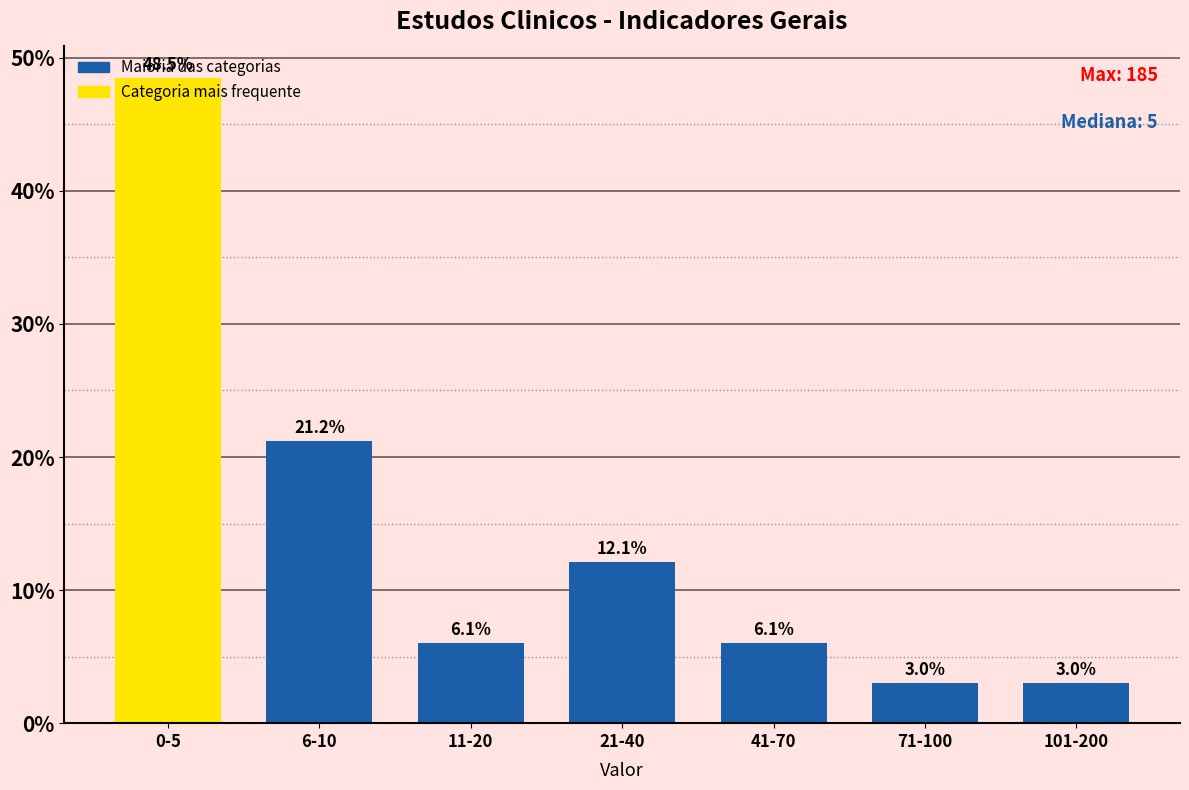

What position from the left is 0-5?

1